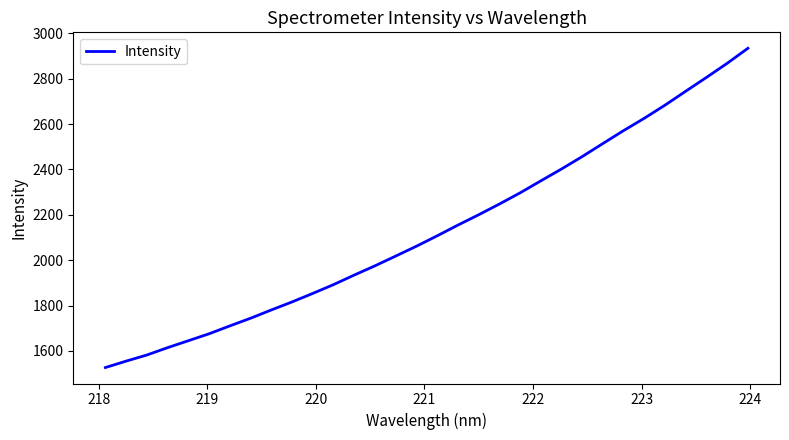

What is the difference between the maximum and minimum values?

1407.3